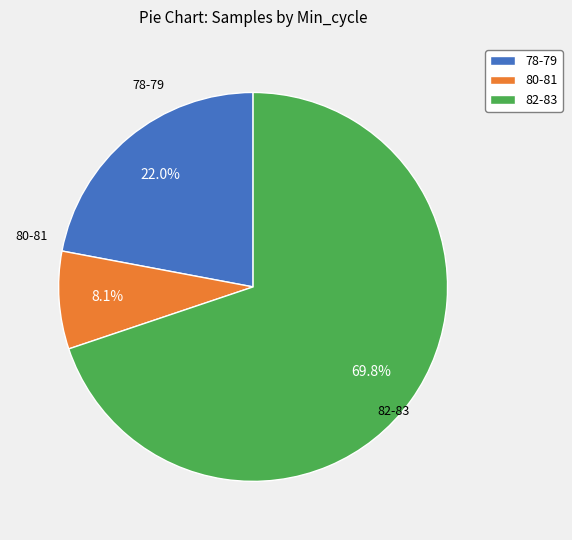

Which has a higher value, 82-83 or 80-81?

82-83